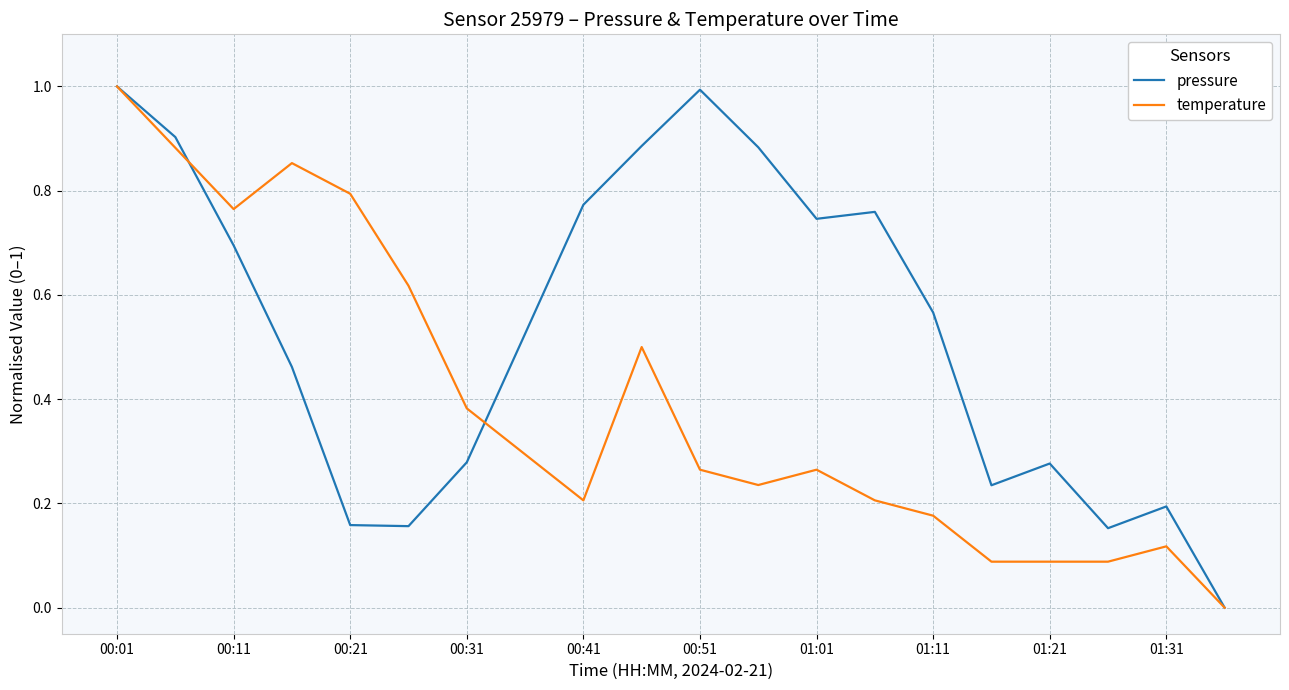

True or false: temperature and pressure cross at least once.

True